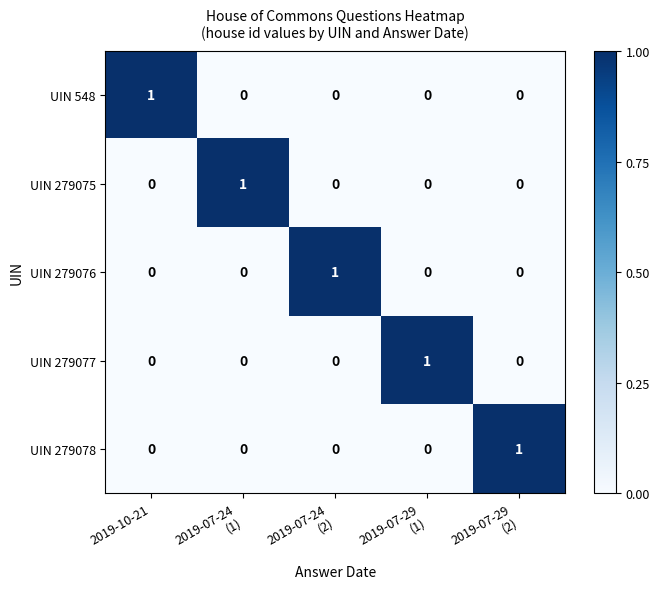

The value of UIN 279076 at 2019-10-21 is 0. True or false?

True